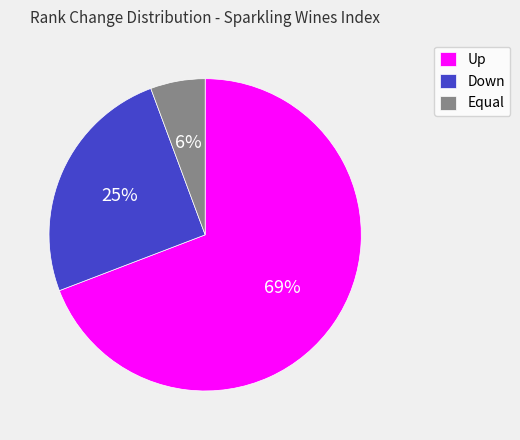

Does any single category account for the majority?

Yes